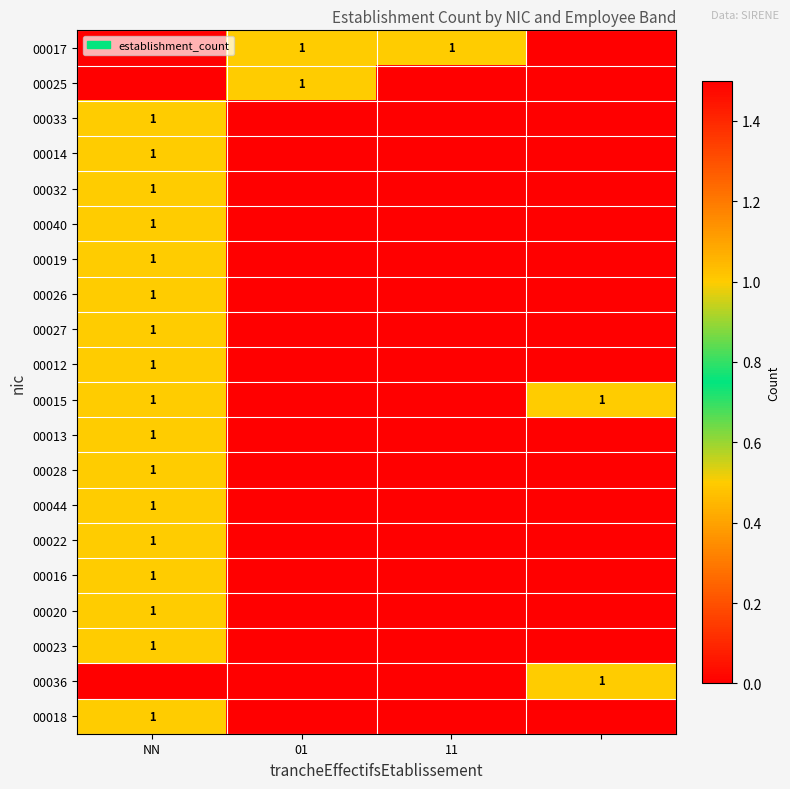

The 00014 series shows 0 at NN. True or false?

False